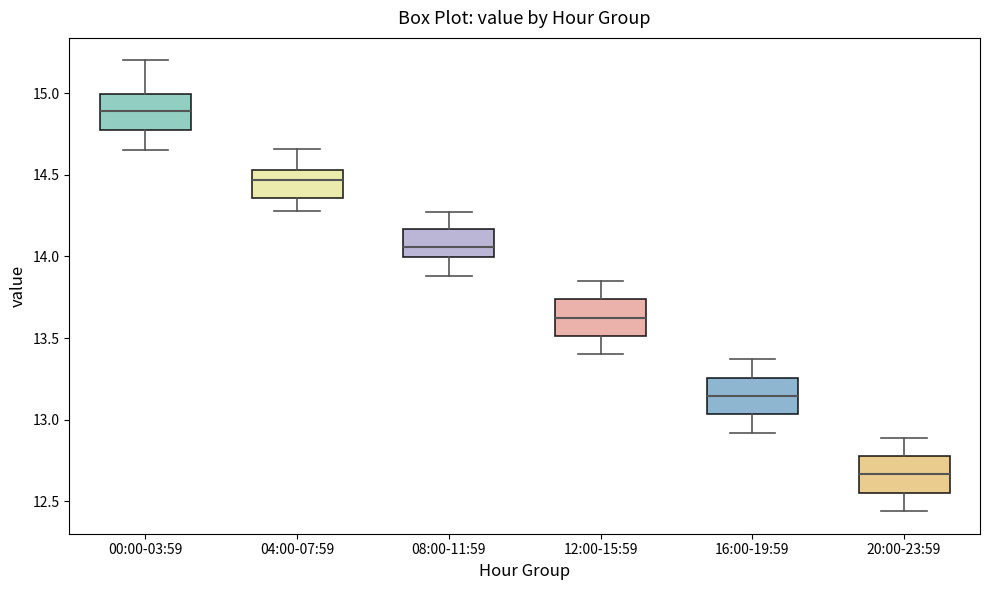

Reading left to right, read every box against the y-axis: the position of its median line, the range the box covers, and the ends of its whiskers. The values are not printed on the chart, so give them approximately, as read against the axis.

00:00-03:59: median 14.90, box 14.75 to 15.00, whiskers 14.65 to 15.20
04:00-07:59: median 14.45, box 14.35 to 14.55, whiskers 14.30 to 14.65
08:00-11:59: median 14.05, box 14.00 to 14.15, whiskers 13.90 to 14.25
12:00-15:59: median 13.65, box 13.50 to 13.75, whiskers 13.40 to 13.85
16:00-19:59: median 13.15, box 13.05 to 13.25, whiskers 12.90 to 13.35
20:00-23:59: median 12.65, box 12.55 to 12.80, whiskers 12.45 to 12.90